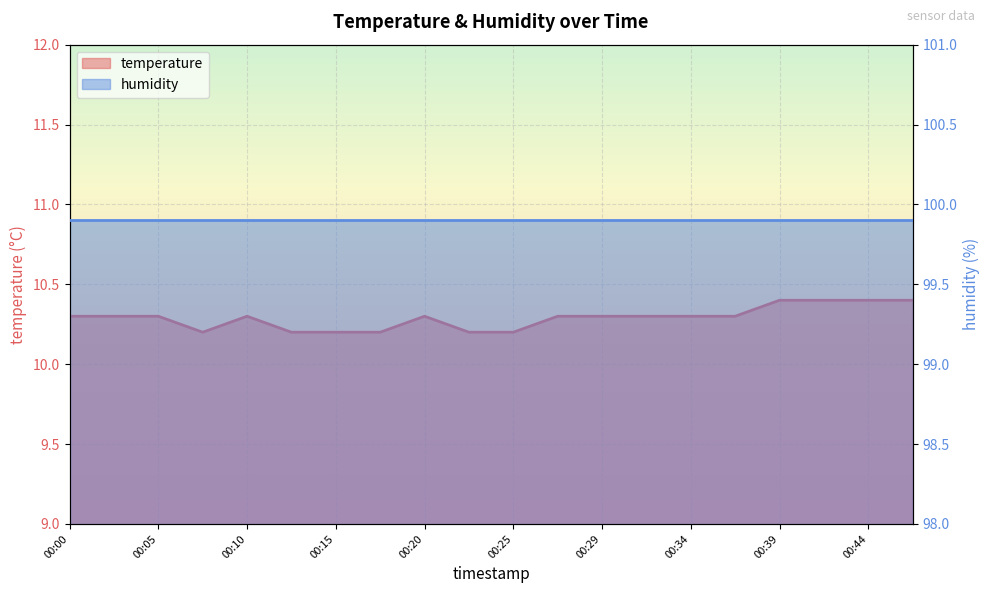

Rank the categories by value from highest to lowest.

00:39, 00:42, 00:44, 00:46, 00:00, 00:02, 00:05, 00:10, 00:20, 00:27, 00:29, 00:32, 00:34, 00:37, 00:07, 00:12, 00:15, 00:17, 00:22, 00:25